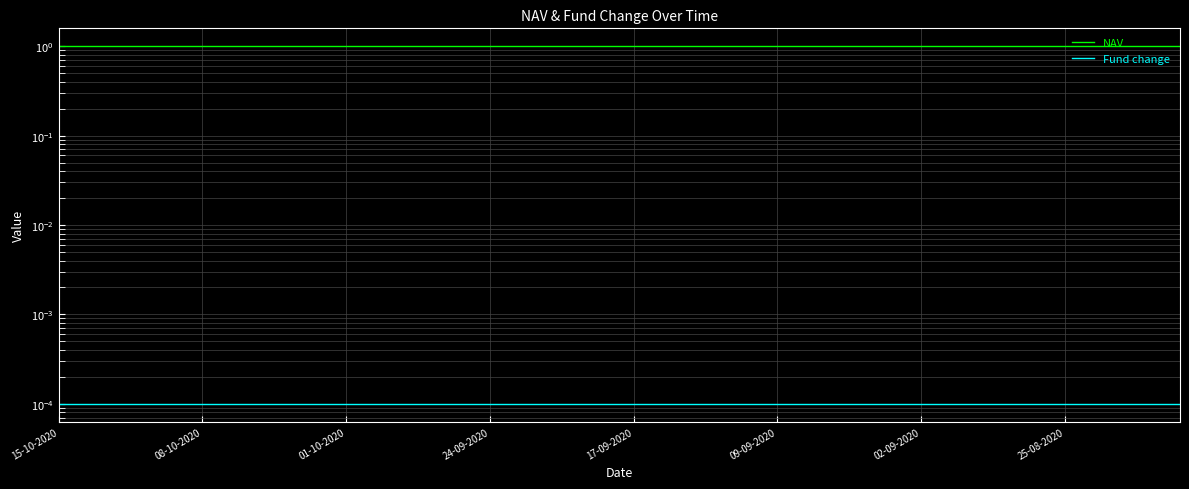

At 08-10-2020, list the series in order from smallest to largest.

Fund change, NAV